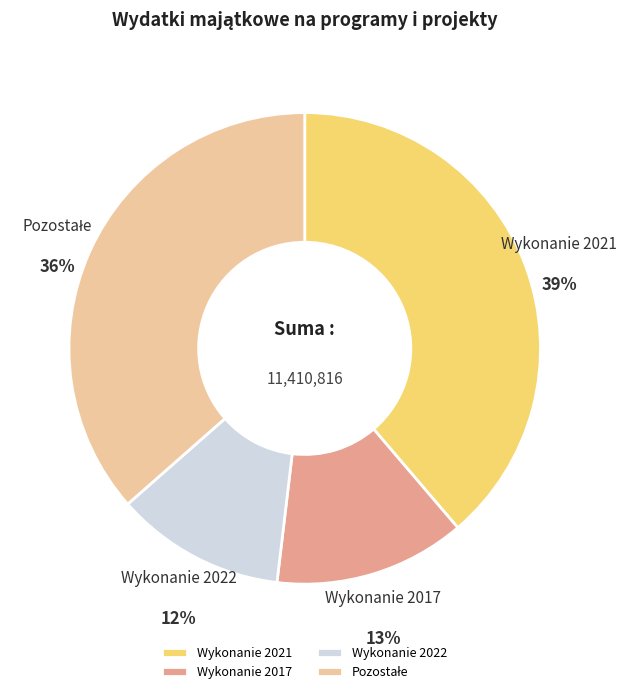

How many segments does this pie chart have?

4